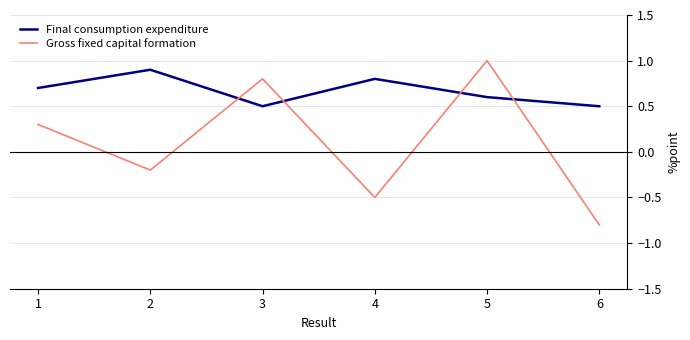

Which category has the lowest value across all series?

6